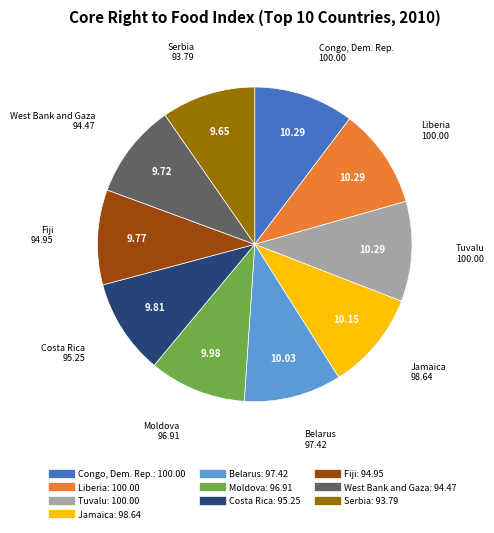

True or false: Liberia accounts for 1% of the total.

False